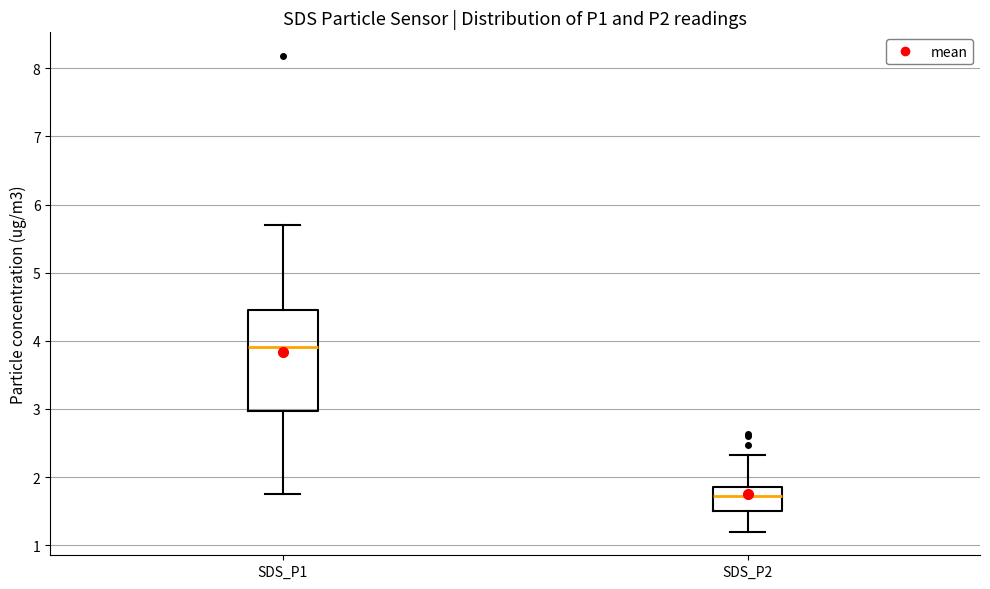

Which box is the tallest, from its lower edge to its upper edge?

SDS_P1